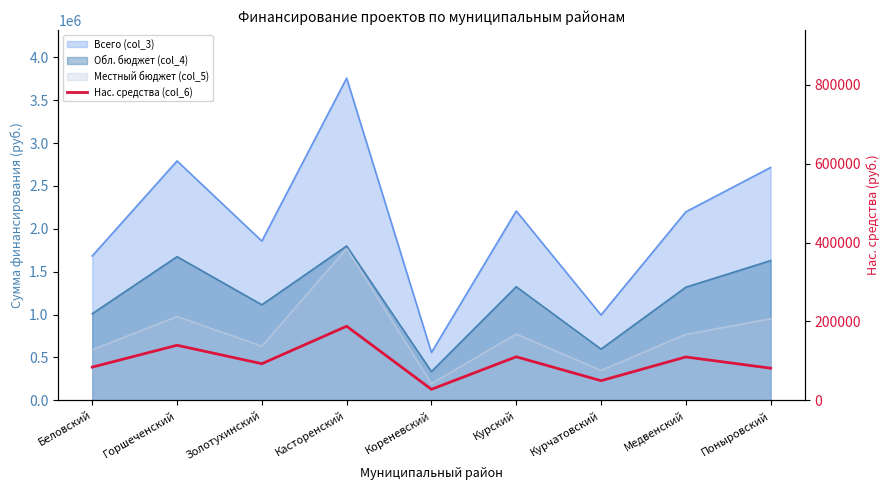

Where is the first local maximum?

Горшеченский